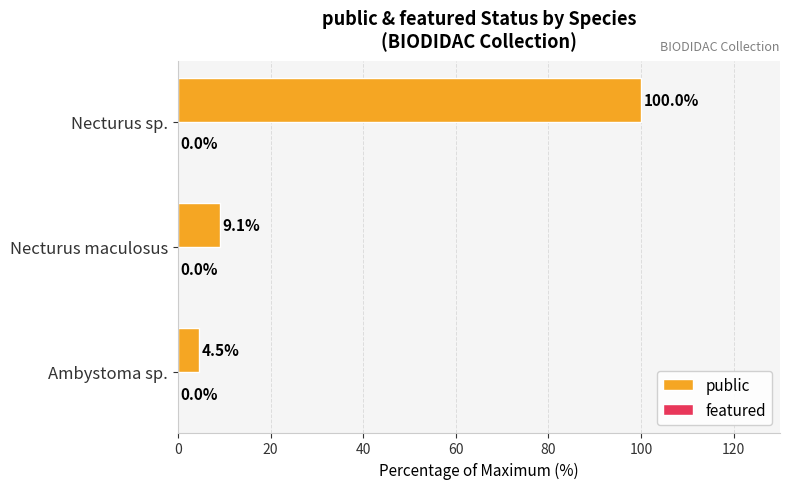

True or false: the data shows 14.7 at Necturus maculosus.

False